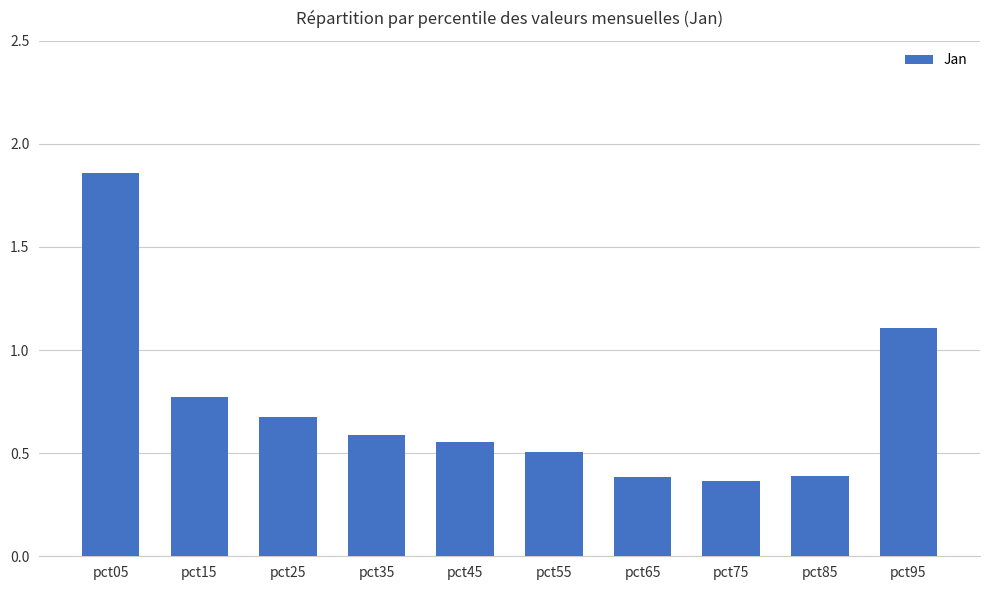

Approximately how many times larger is the value at pct55 compared to pct05?

0.3